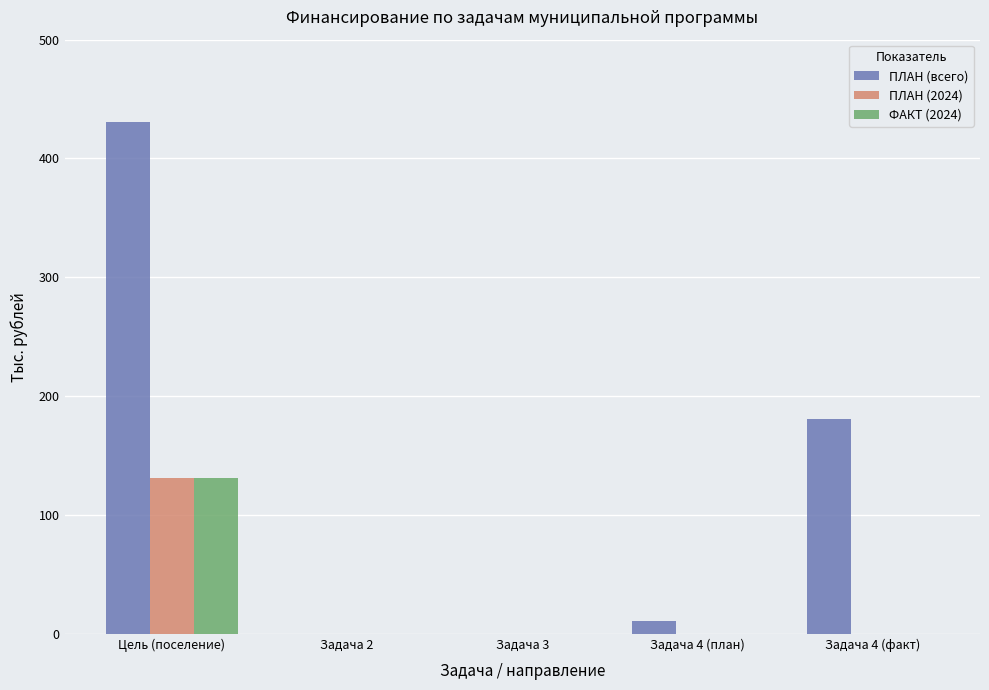

The value of ФАКТ (2024) at Задача 3 is -70. True or false?

False